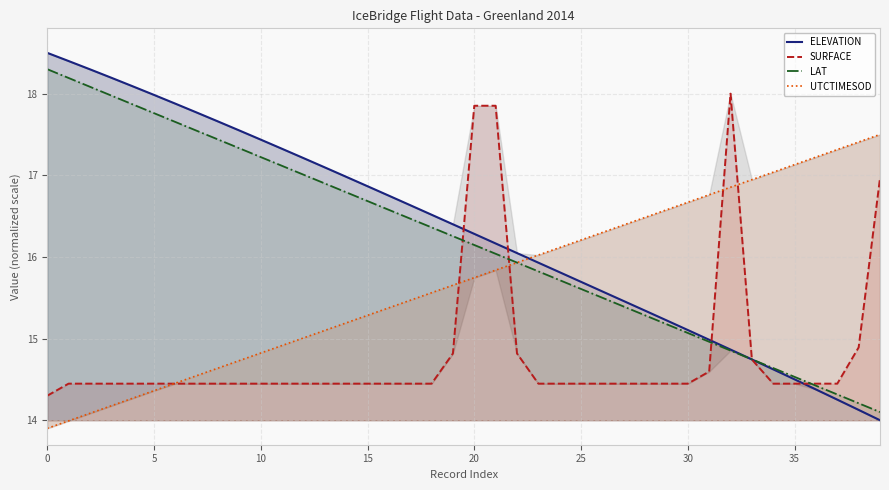

How many values in the UTCTIMESOD series exceed 15?

28